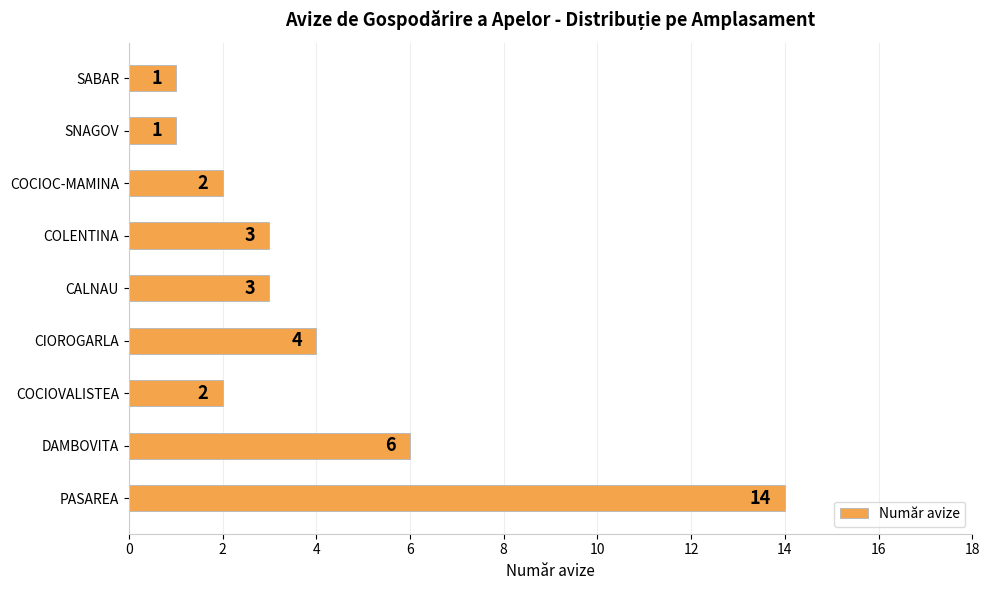

How many categories are shown in the chart?

9